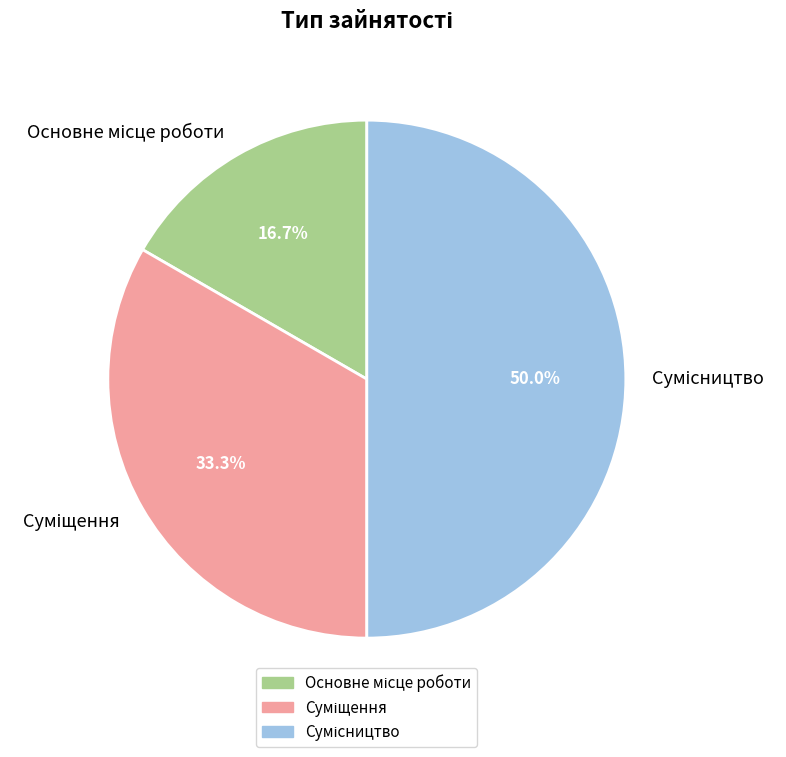

Rank the categories by value from lowest to highest.

Основне місце роботи, Суміщення, Сумісництво